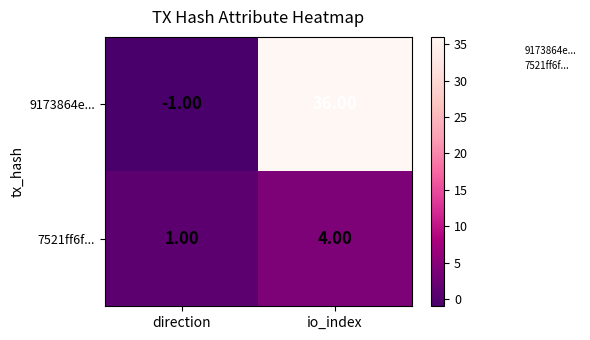

List the series in order of their overall mean, lowest first.

7521ff6f..., 9173864e...